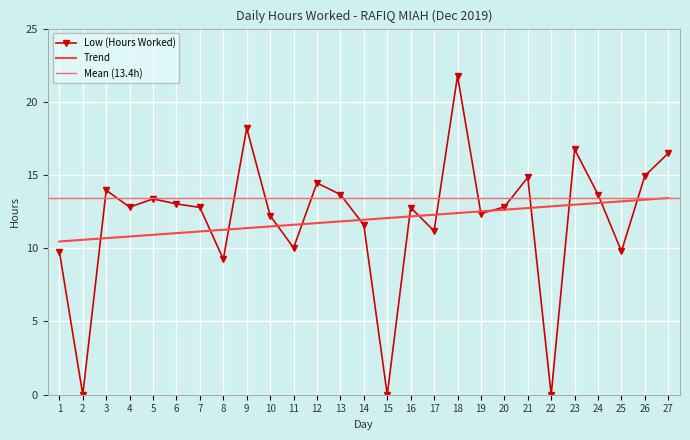

Where does the data first go above 12?

3